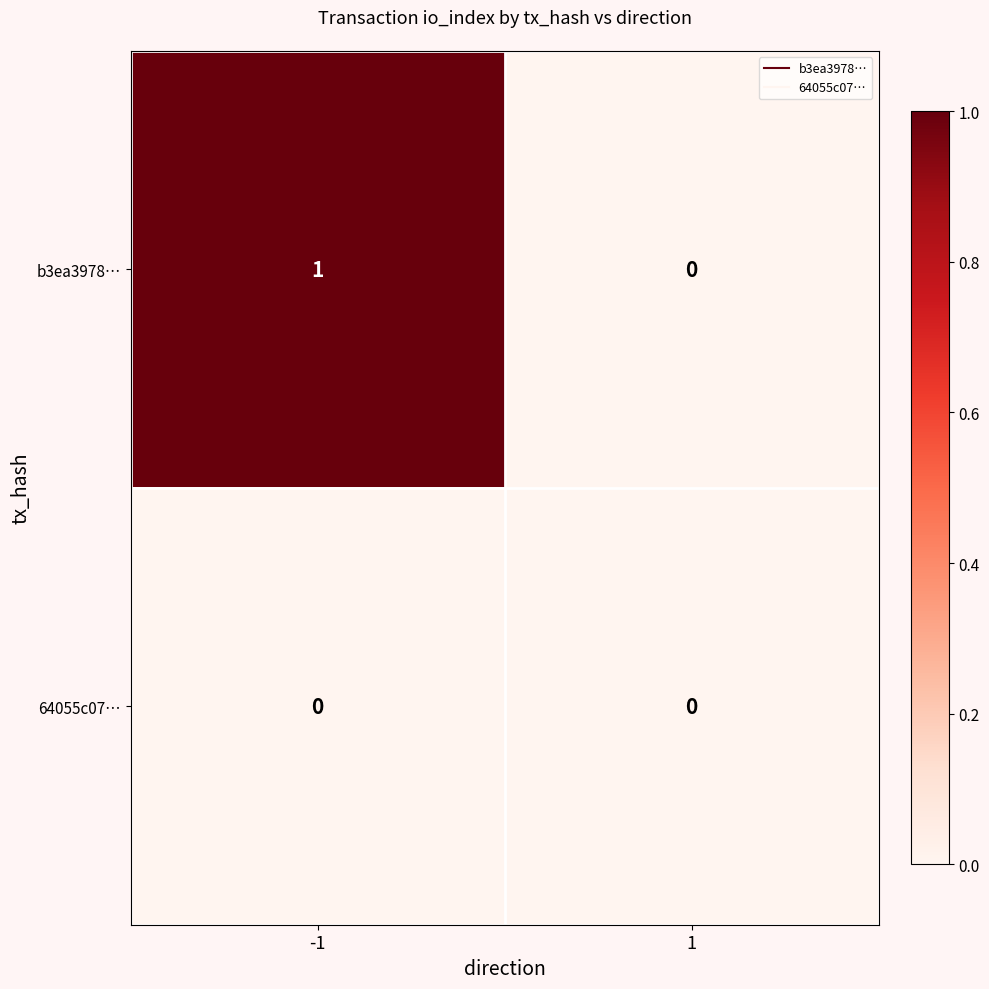

Reading left to right, what are all the values shown in this chart?

b3ea3978…: 1	0
64055c07…: 0	0